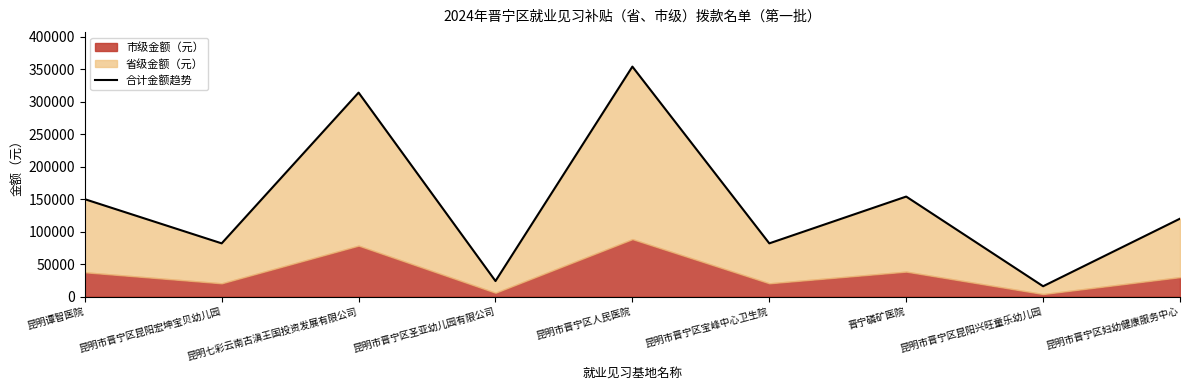

The value at 昆明市晋宁区昆阳宏坤宝贝幼儿园 is 52565. True or false?

False